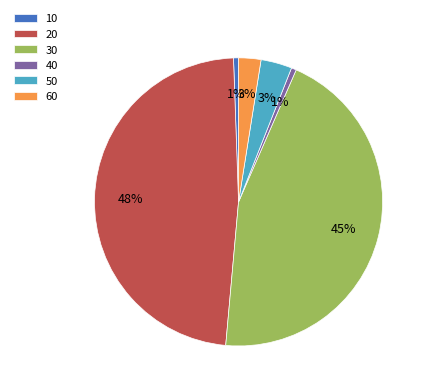

True or false: 20 accounts for 36% of the total.

False